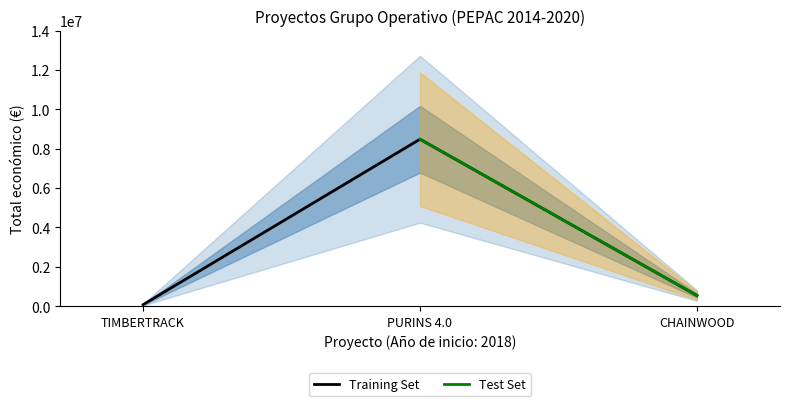

What is the maximum value shown in the chart?

8484999